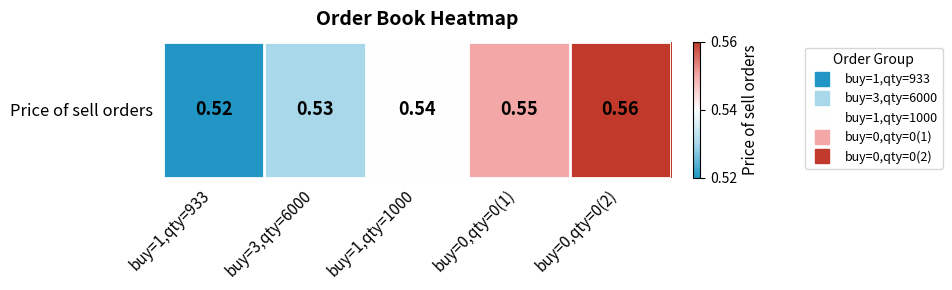

Reading right to left, what are all the values shown in this chart?

0.6	0.6	0.5	0.5	0.5